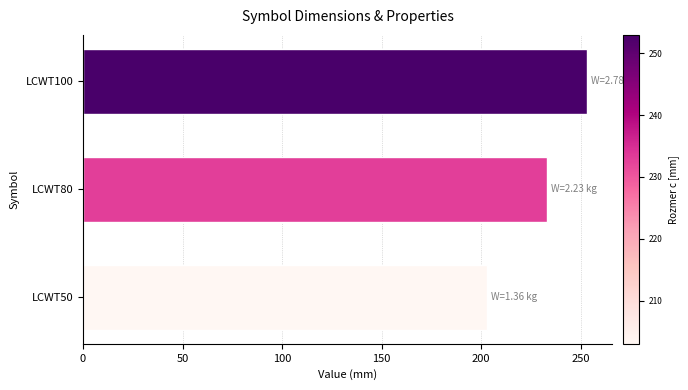

What is the smallest value displayed?

203